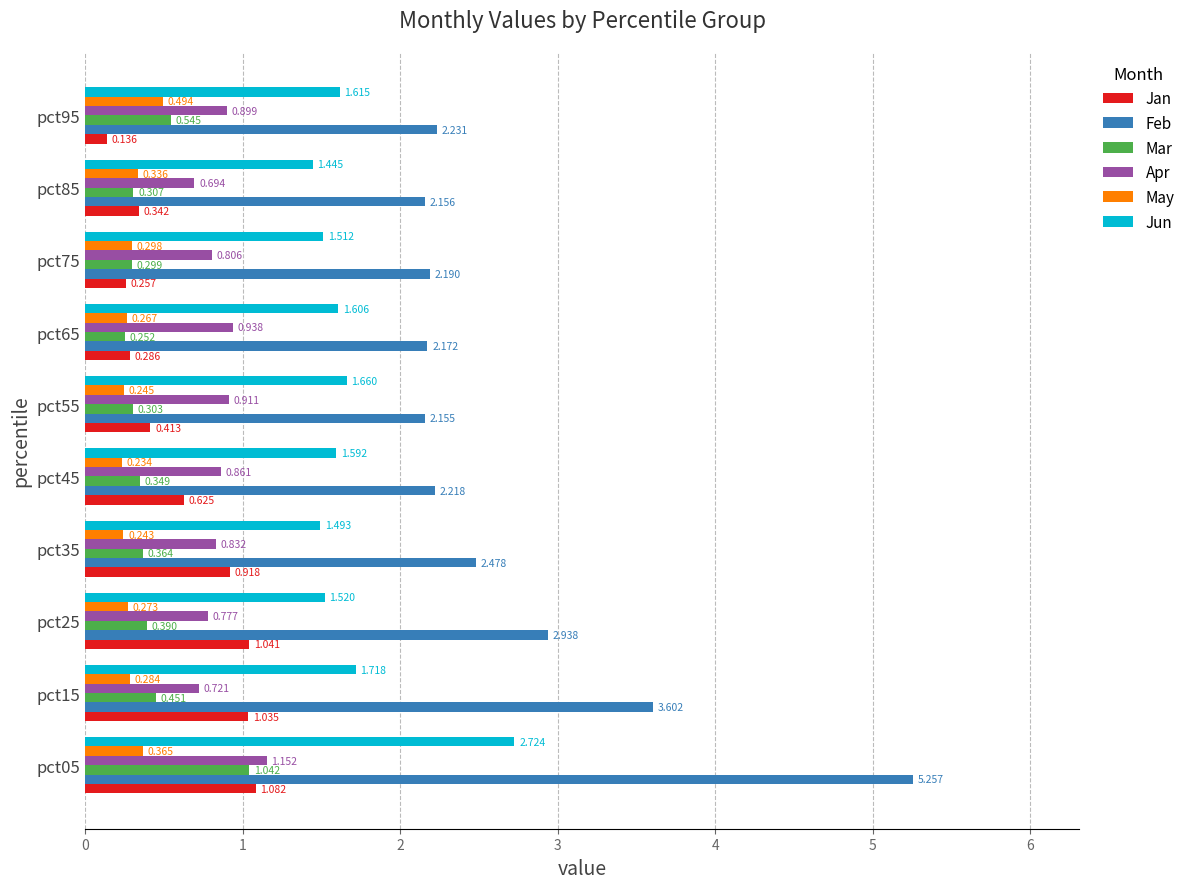

Between pct35 and pct65, which series saw the biggest shift?

Jan